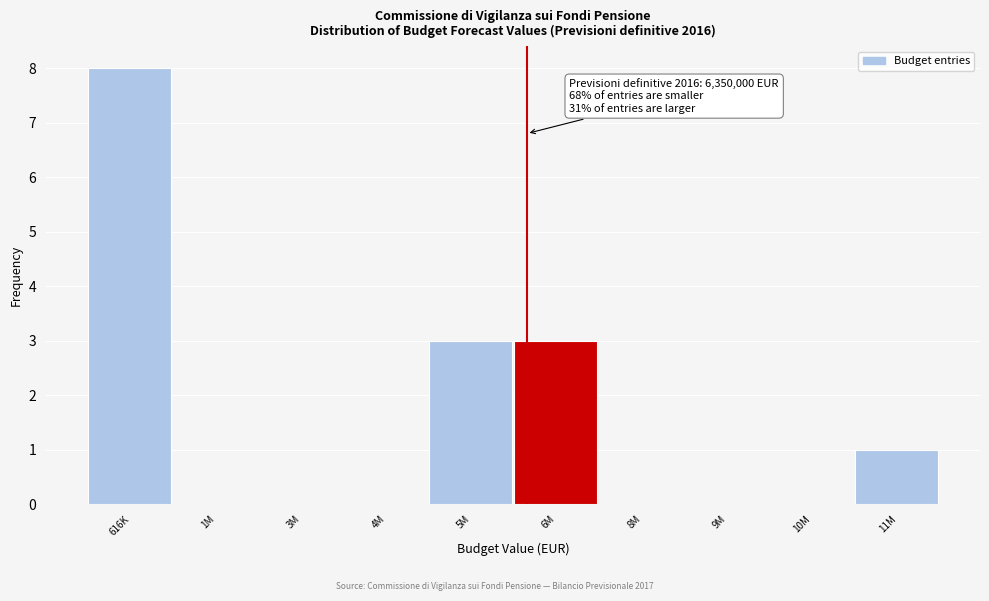

Reading left to right, extract all data points from this chart.

616K=8	1M=0	3M=0	4M=0	5M=3	6M=3	8M=0	9M=0	10M=0	11M=1